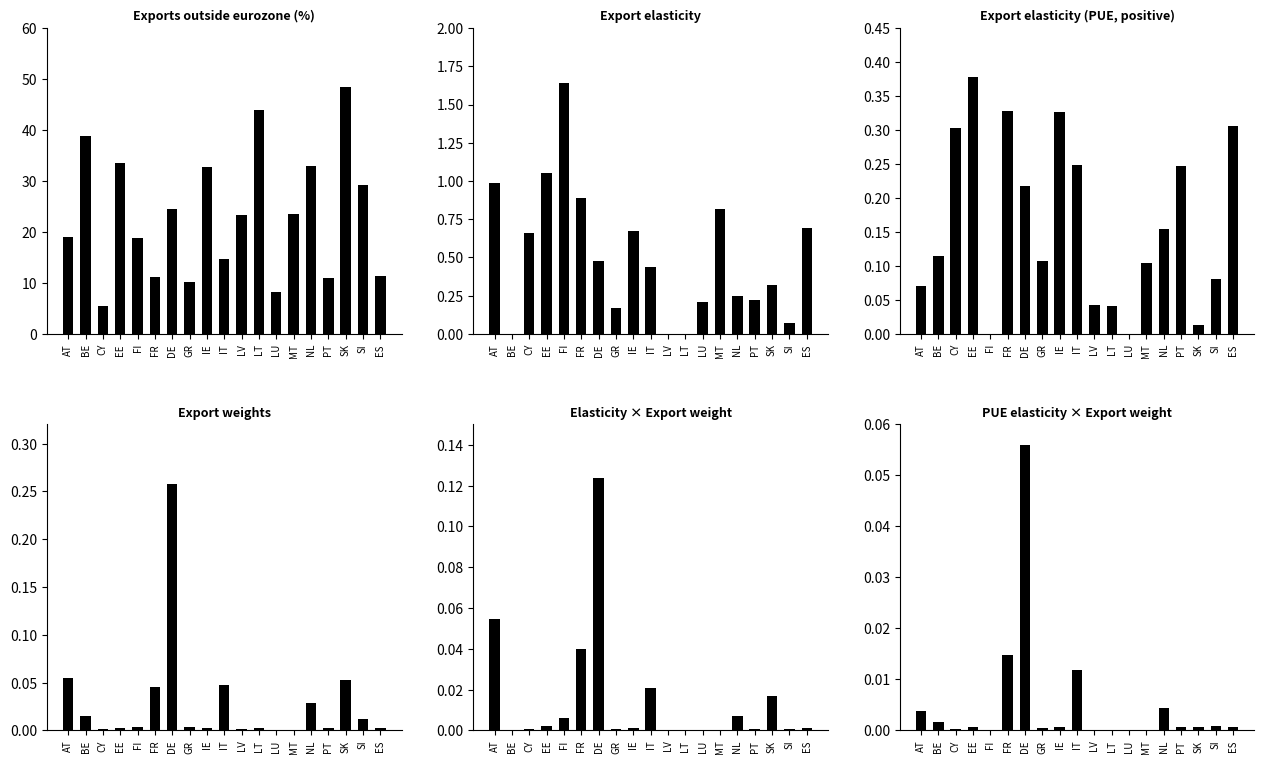

At which label does Export elasticity (PUE, positive) reach its peak?

EE